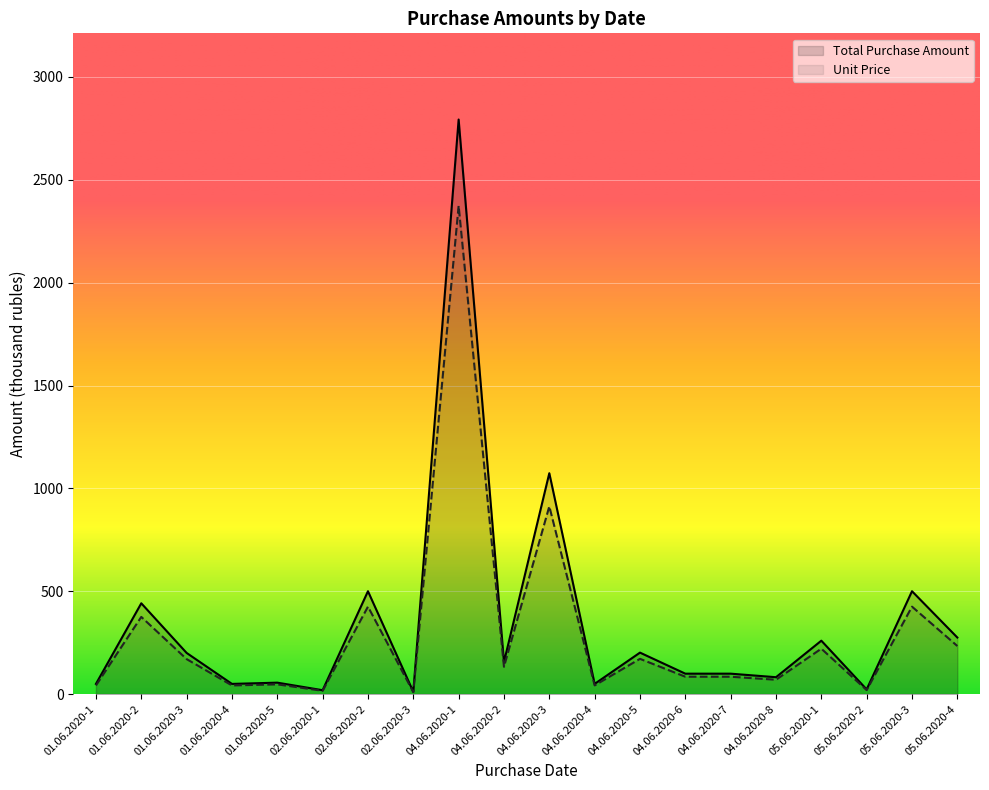

At which category is the sum across all series the highest?

04.06.2020-1